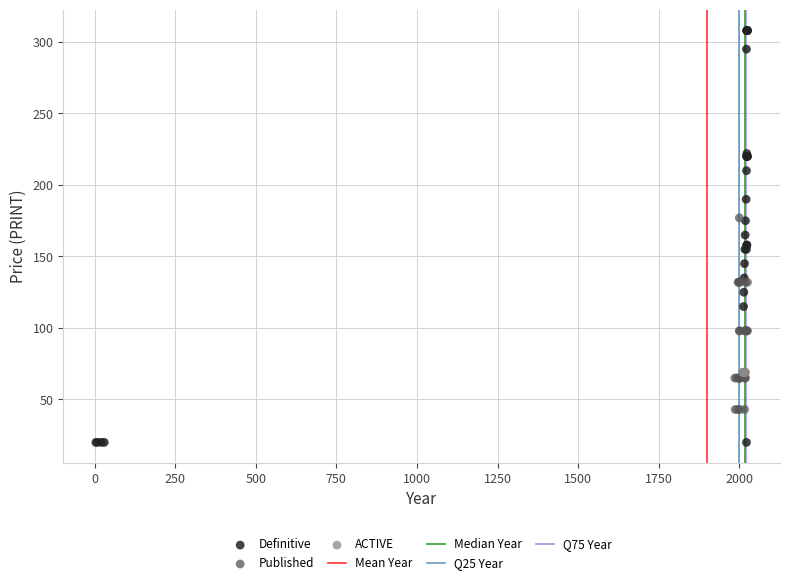

Which series contains the lowest Y value?

Definitive